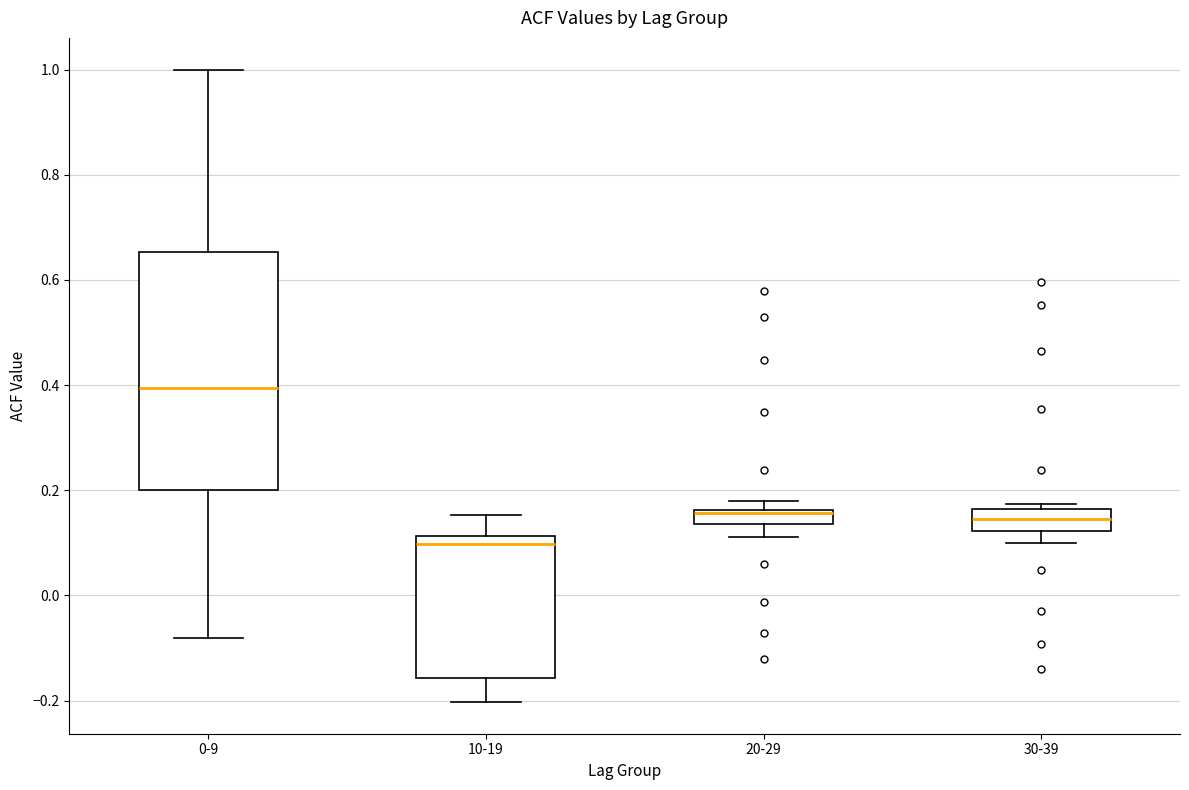

Where does the upper whisker of the box for 10-19 end on the y-axis? The values are not printed on the chart, so give them approximately, as read against the axis.

0.16